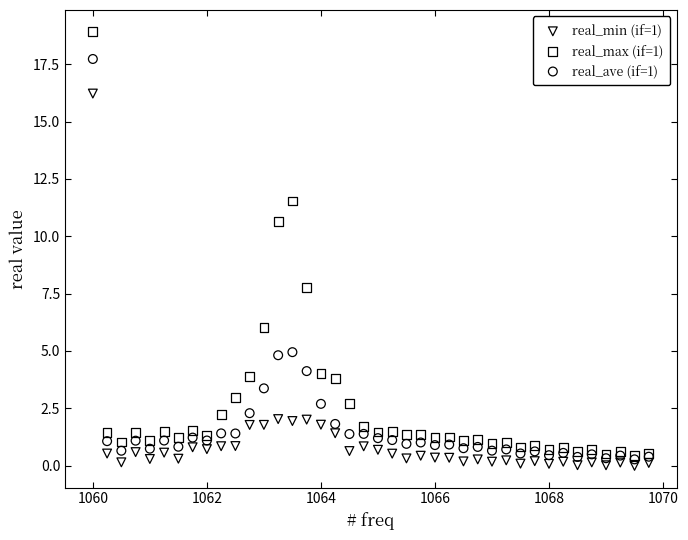

Which series reaches the maximum Y coordinate?

real_max (if=1)